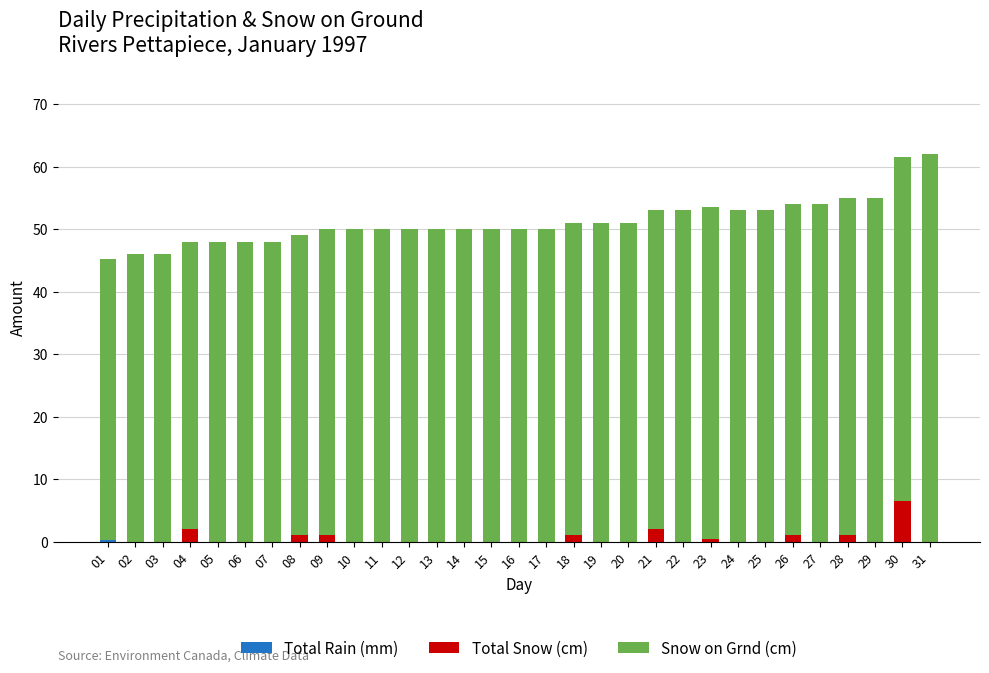

What is the total value across all series at 06?

48.0